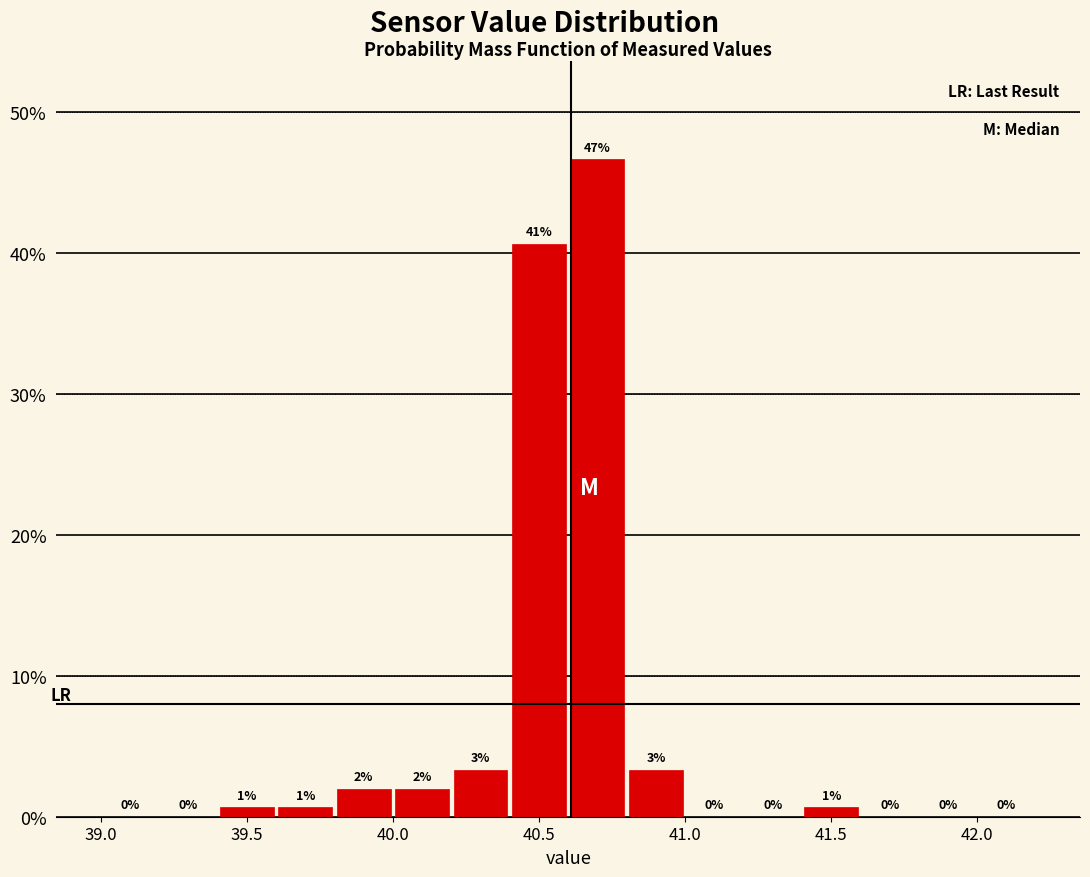

Which range on the x-axis has the tallest bar?

40.6 to 40.8